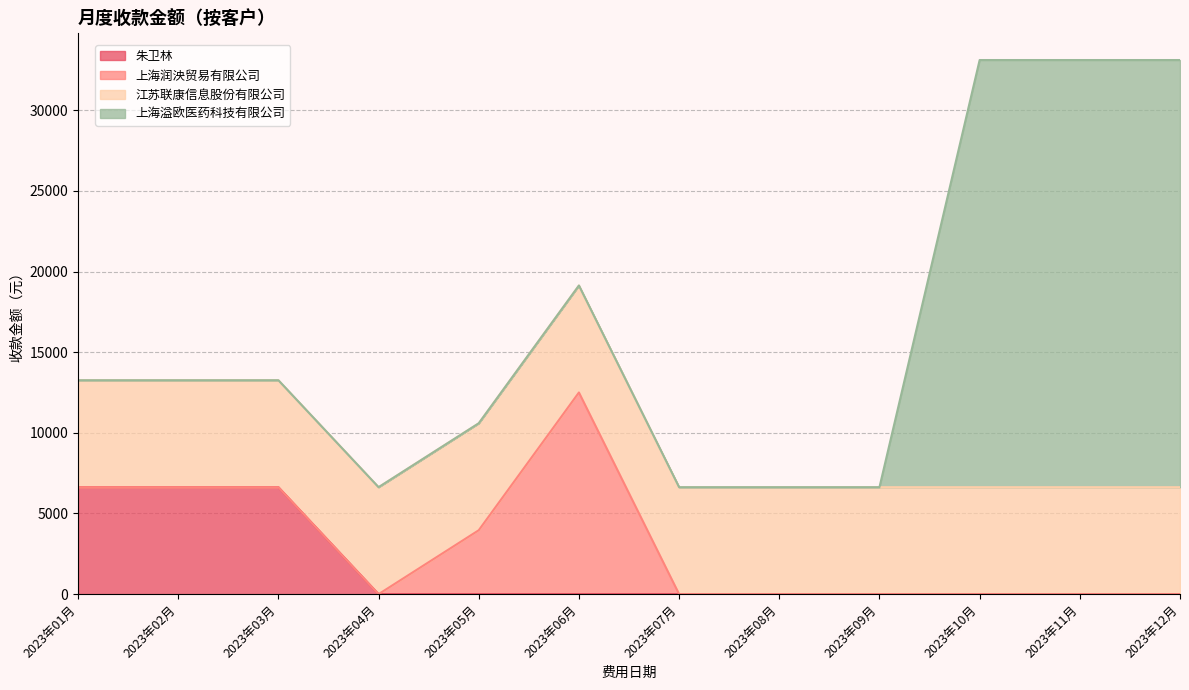

Which category has the highest value in the 上海溢欧医药科技有限公司 series?

2023年10月